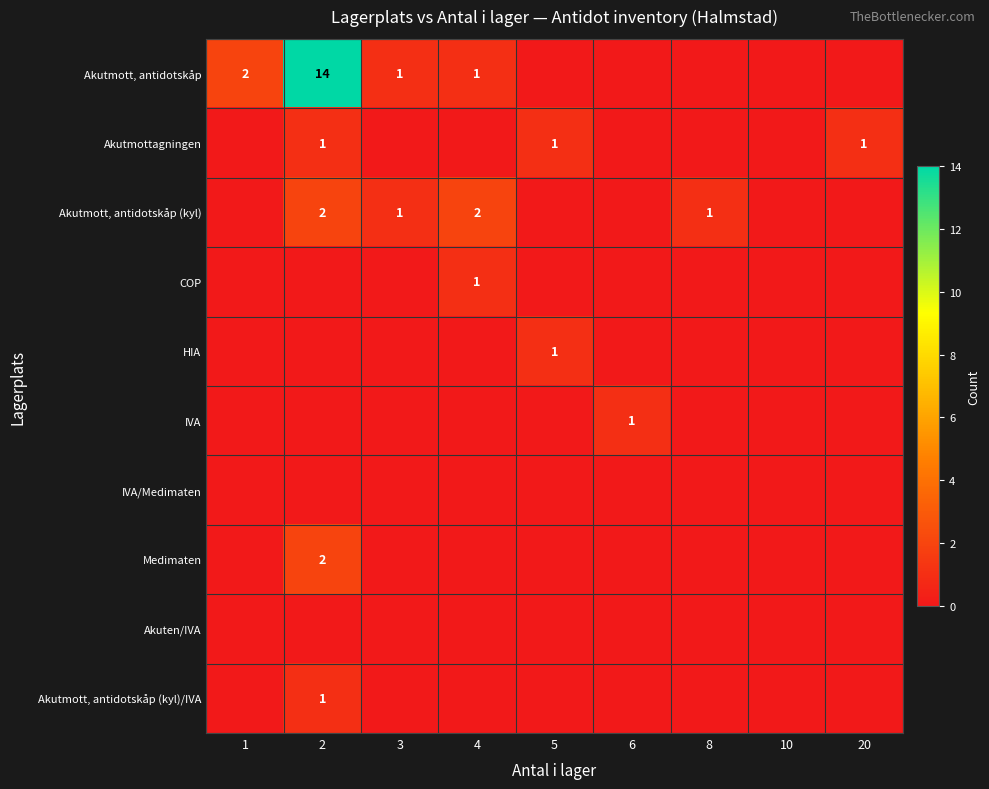

Is it true that Medimaten equals 2 at 2?

True